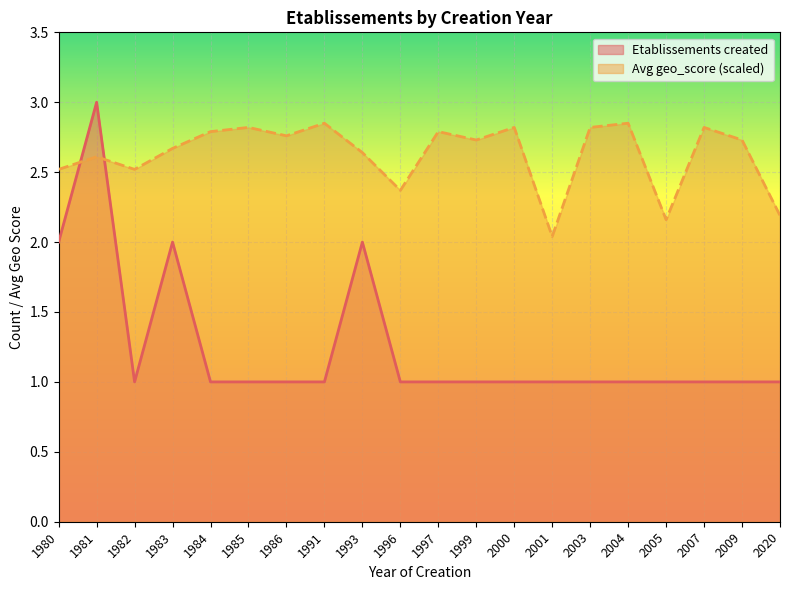

At which category is the sum across all series the highest?

1981